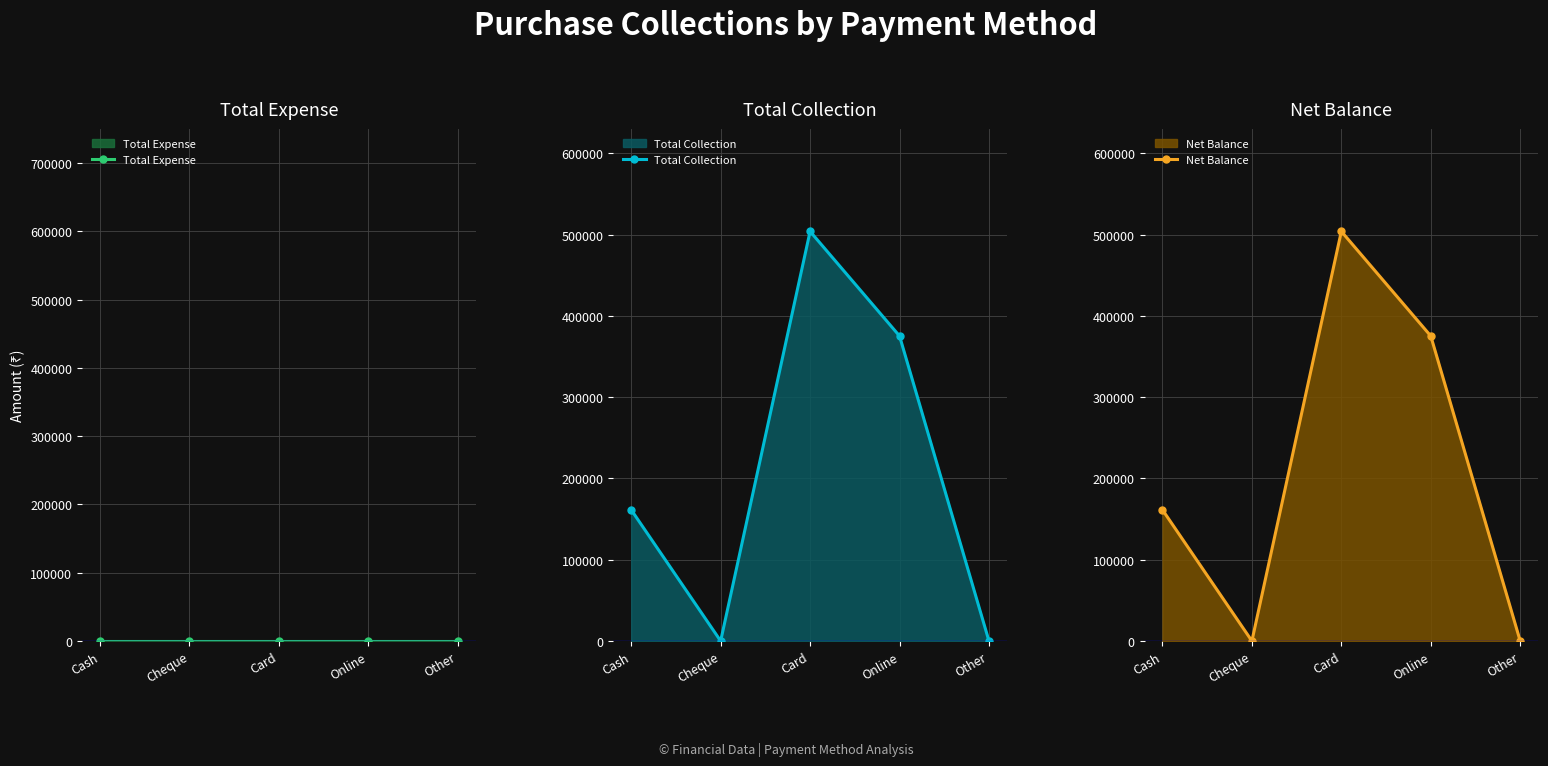

Reading left to right, transcribe all the data shown in this chart.

Total Expense: 0	0	0	0	0
Total Collection: 161400	0	504000	375300	0
Net Balance: 161400	0	504000	375300	0